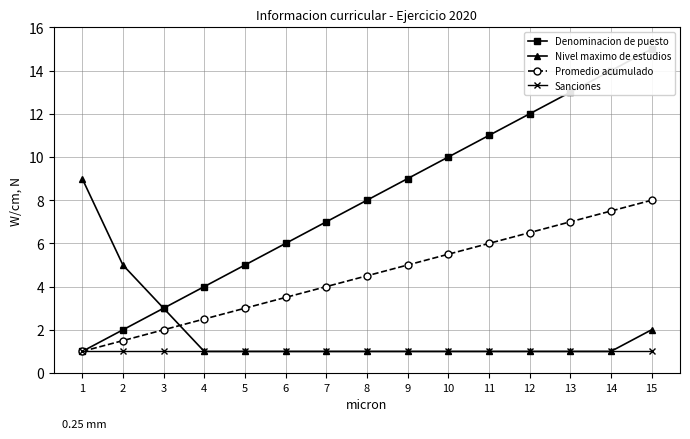

Rank the series at 2 from lowest to highest value.

Sanciones, Promedio acumulado, Denominacion de puesto, Nivel maximo de estudios